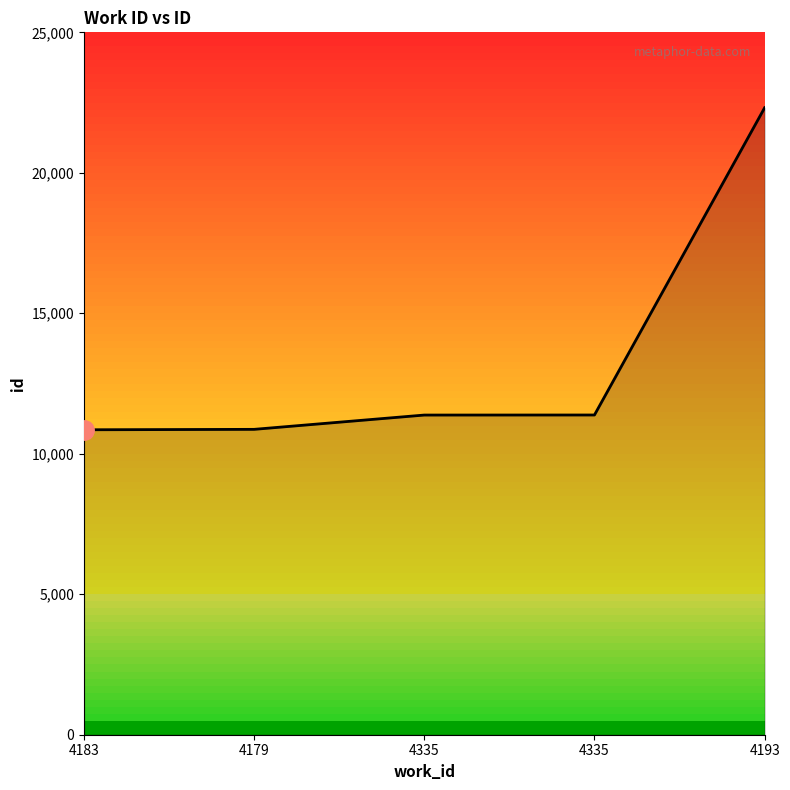

List the labels in order of value, smallest first.

4183, 4179, 4335, 4335, 4193